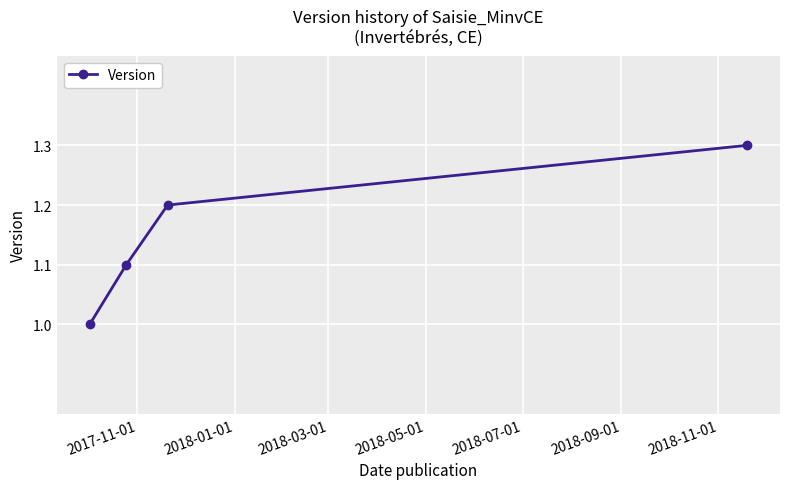

What is the value of the 4th point from the left?

1.3